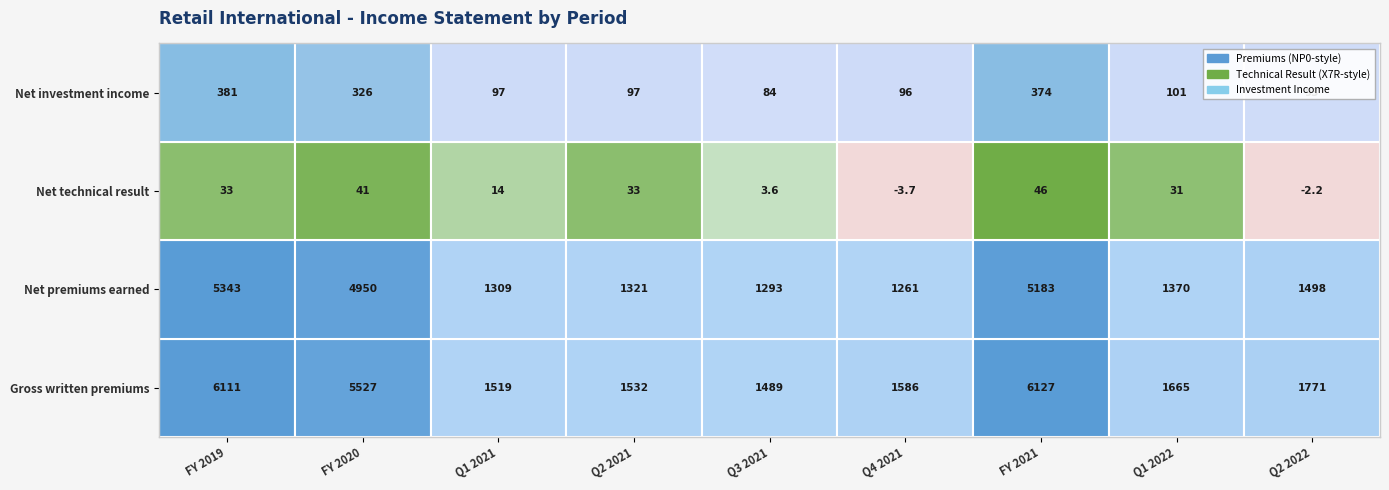

Which series changed the most between 4 and 7?

Gross written premiums